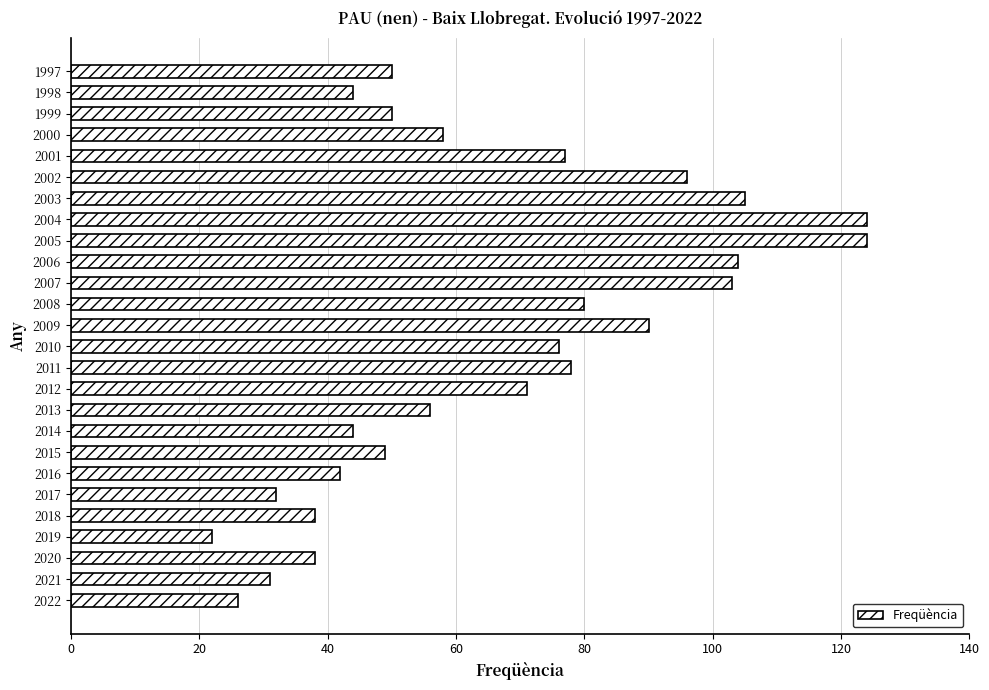

Which label corresponds to the smallest value in the chart?

2019